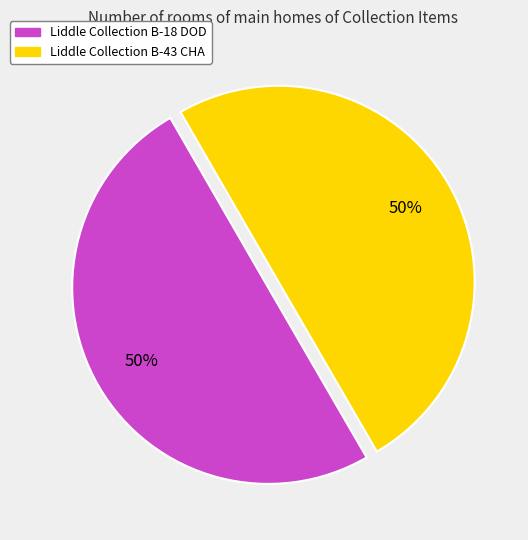

To the nearest percent, what percentage of the pie is Liddle Collection B-43 CHA?

50%